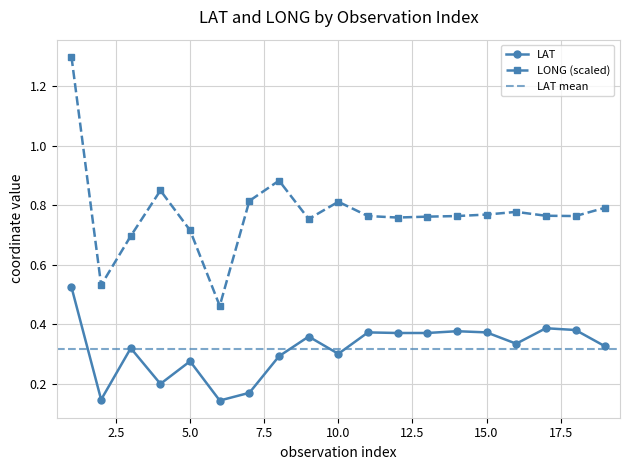

What is the value of the LAT point at the 19th from the left?

0.3